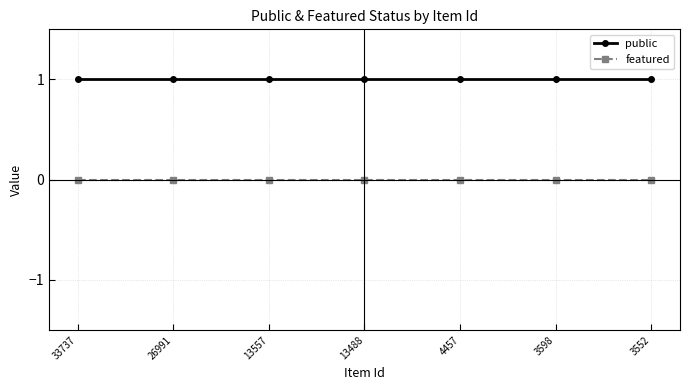

List the series in order of their peak value, highest first.

public, featured